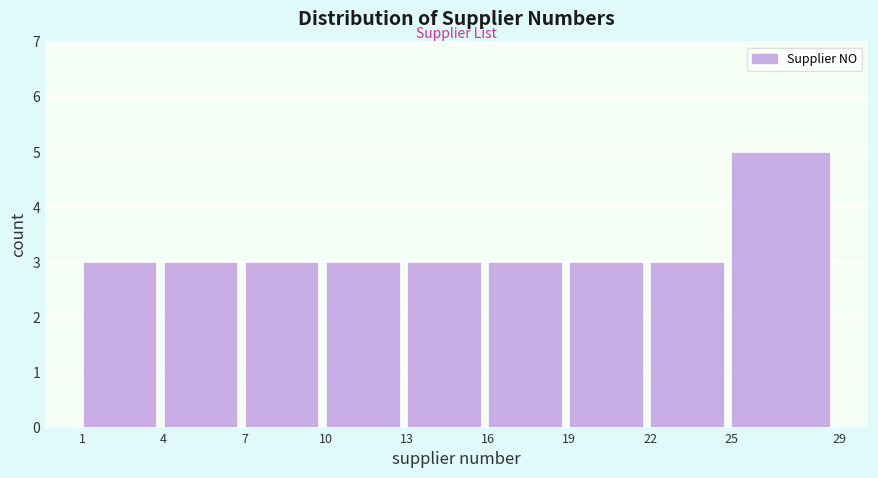

Reading left to right, transcribe this chart: for each bar, give the range it covers on the x-axis and its height. The values are not printed on the chart, so give them approximately, as read against the axis.

1 to 4: 3
4 to 7: 3
7 to 10: 3
10 to 13: 3
13 to 16: 3
16 to 19: 3
19 to 22: 3
22 to 25: 3
25 to 29: 5